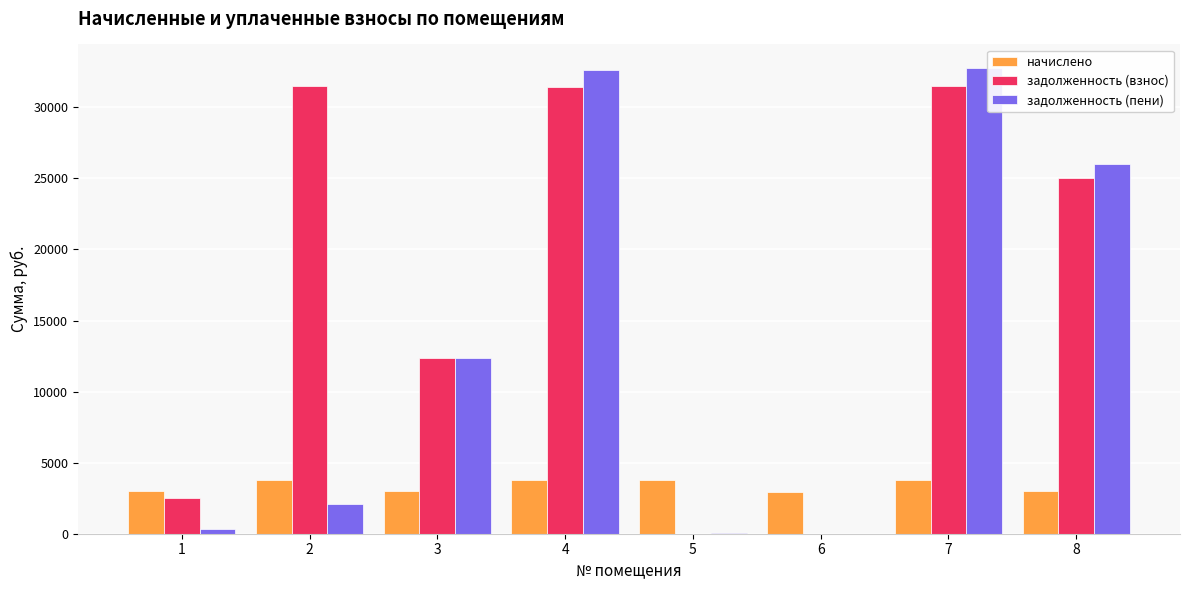

The value of задолженность (взнос) at 7 is 31515.4. True or false?

True